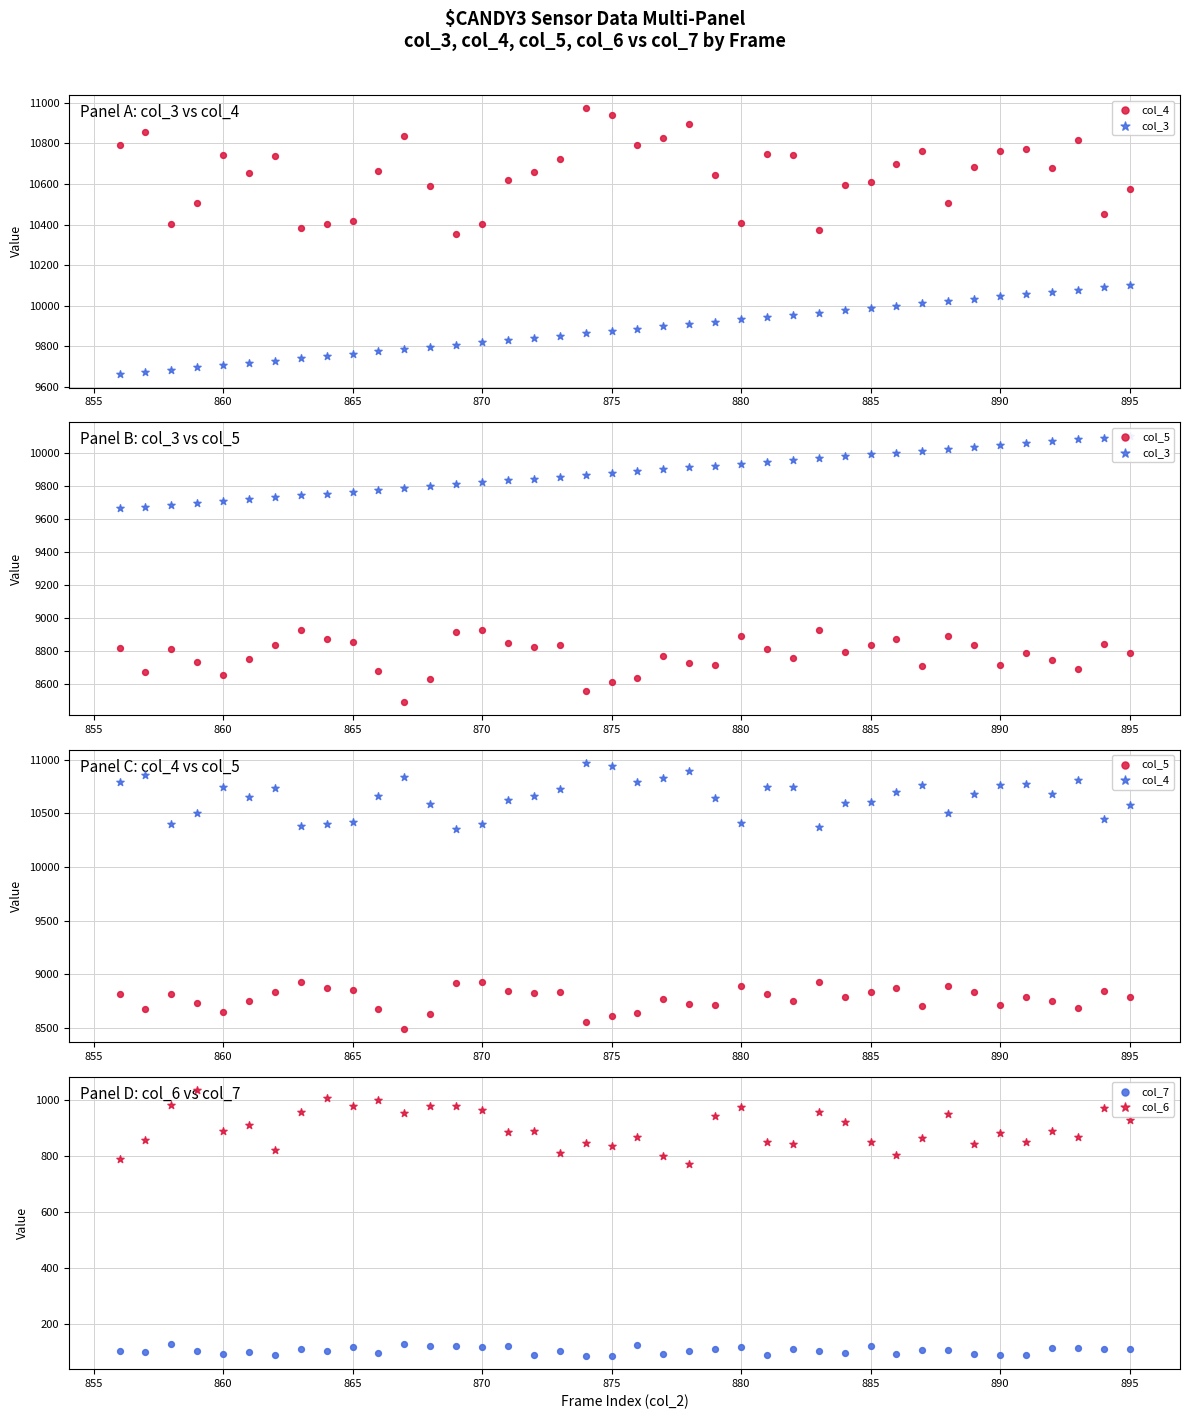

What are all the series names shown in the legend?

col_4, col_3, col_5, col_7, col_6